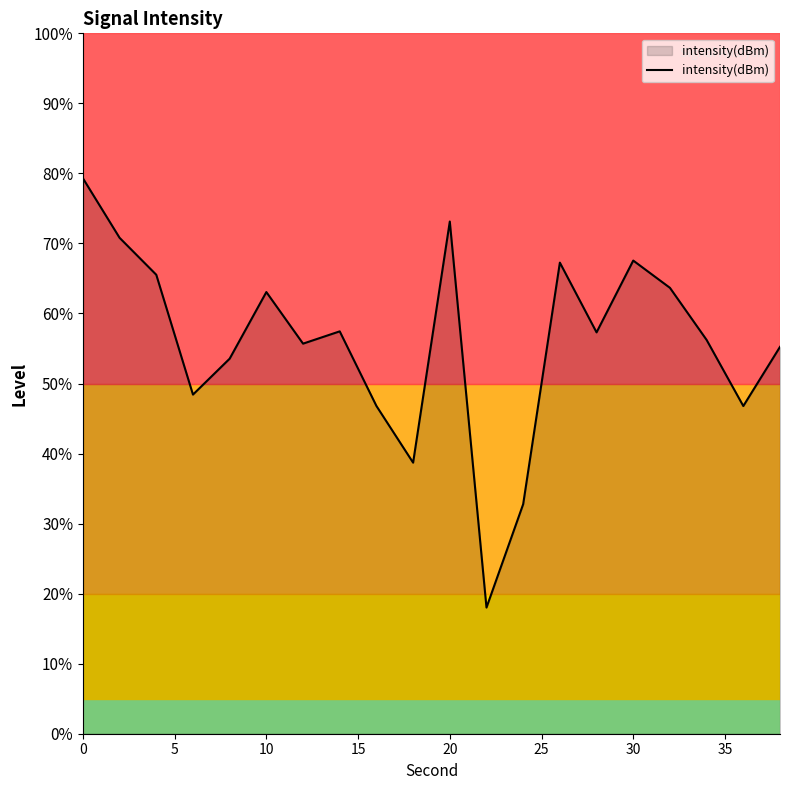

Does the chart display data point markers on the line(s)?

No